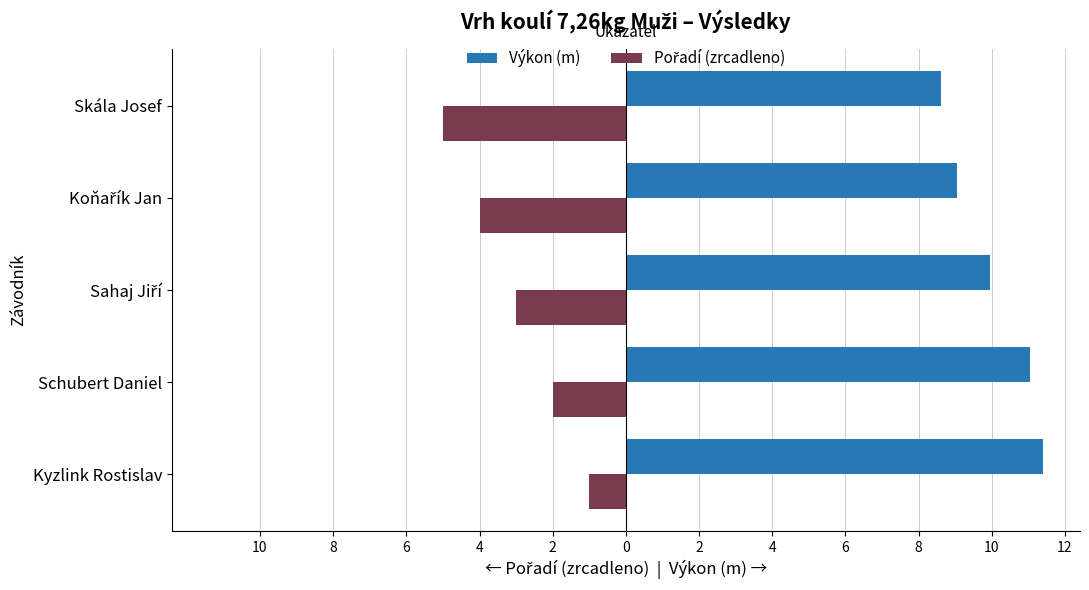

How many values in the Výkon (m) series exceed 9?

4